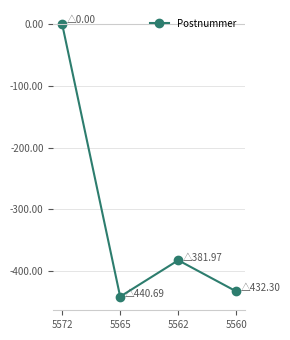

Reading left to right, what are all the values shown in this chart?

5572=0.0	5565=-440.7	5562=-382.0	5560=-432.3